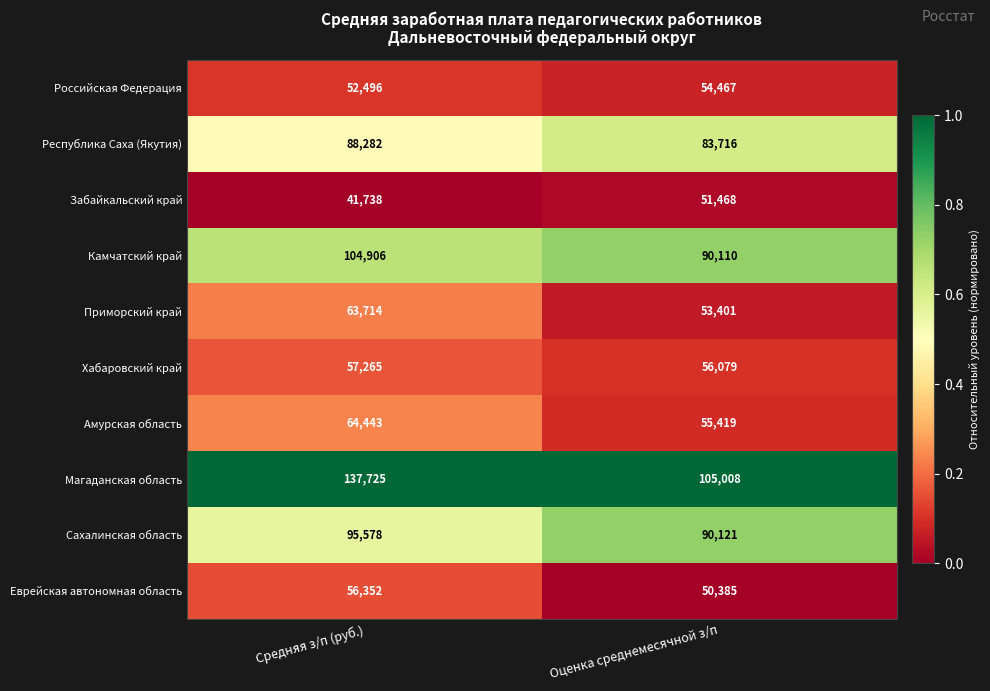

What is the spread (max minus min) of values at Оценка среднемесячной з/п?

54623